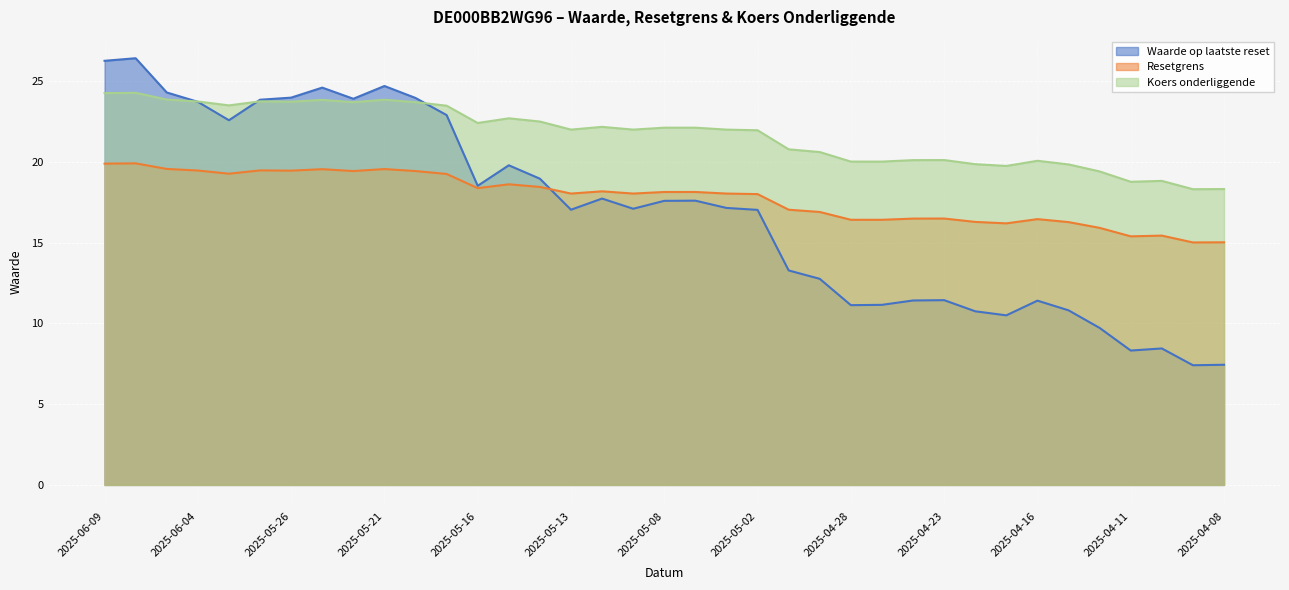

Reading right to left, extract all data points from this chart.

Waarde op laatste reset: 7.4	7.4	8.4	8.3	9.7	10.8	11.4	10.5	10.8	11.4	11.4	11.2	11.1	12.8	13.3	17.0	17.1	17.6	17.6	17.1	17.7	17.0	19.0	19.8	18.5	22.9	24.0	24.7	23.9	24.6	24.0	23.9	22.6	23.7	24.3	26.4	26.3
Resetgrens: 15.0	15.0	15.4	15.4	15.9	16.3	16.5	16.2	16.3	16.5	16.5	16.4	16.4	16.9	17.0	18.0	18.0	18.1	18.1	18.0	18.2	18.0	18.4	18.6	18.4	19.3	19.4	19.6	19.4	19.5	19.5	19.5	19.3	19.5	19.6	19.9	19.9
Koers onderliggende: 18.3	18.3	18.8	18.8	19.4	19.8	20.1	19.8	19.9	20.1	20.1	20.0	20.0	20.6	20.8	22.0	22.0	22.1	22.1	22.0	22.2	22.0	22.5	22.7	22.4	23.5	23.7	23.9	23.7	23.8	23.7	23.8	23.5	23.7	23.9	24.3	24.3